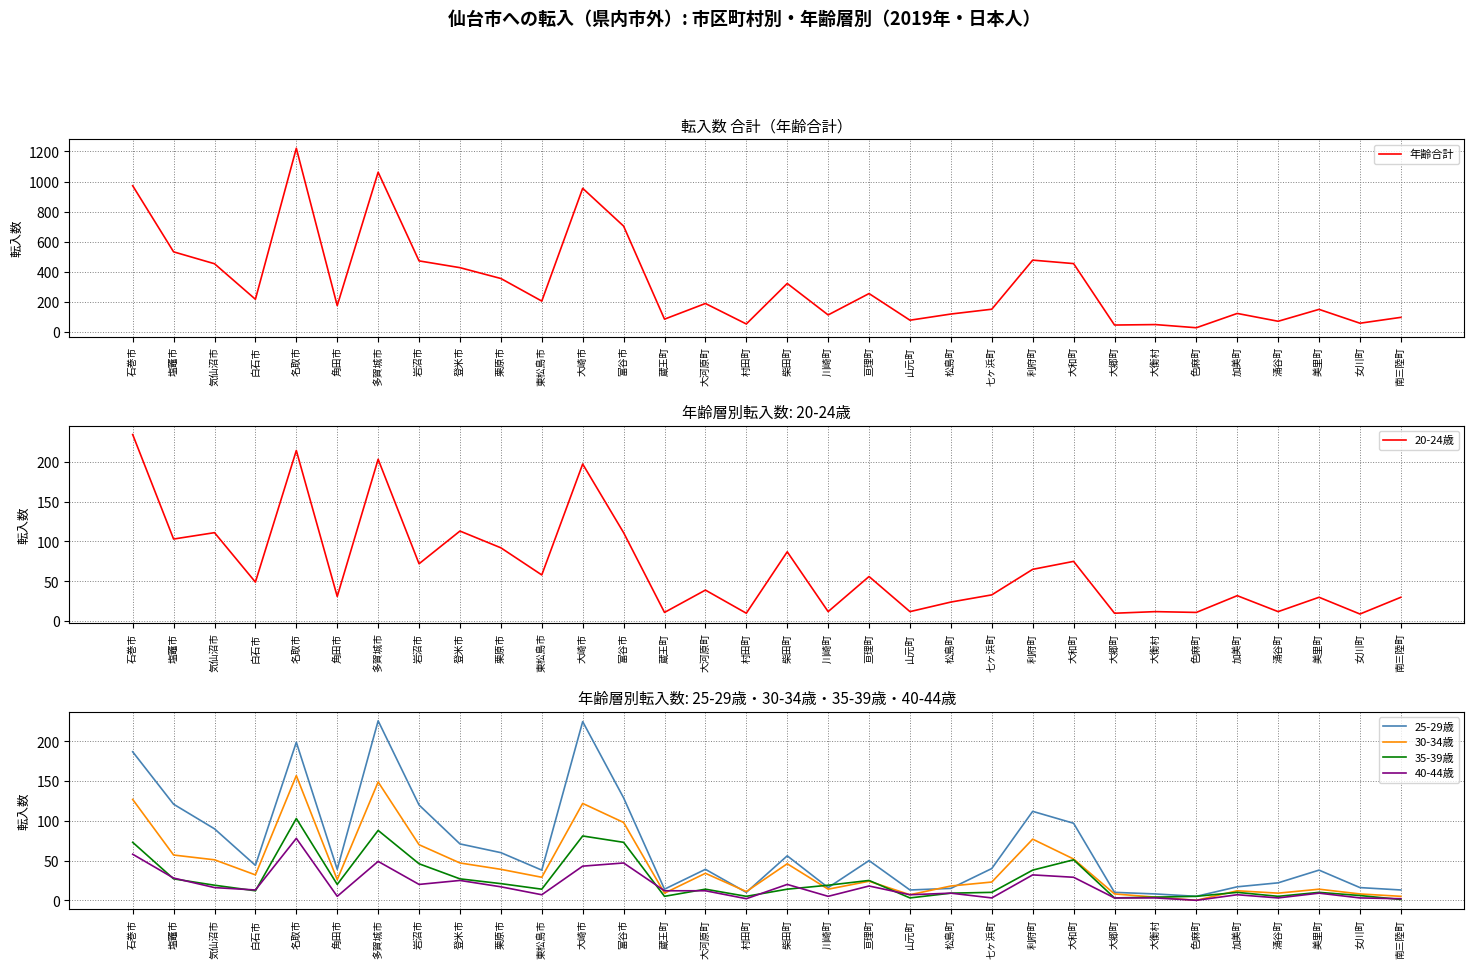

The 年齢合計 series shows 50 at 大衡村. True or false?

True